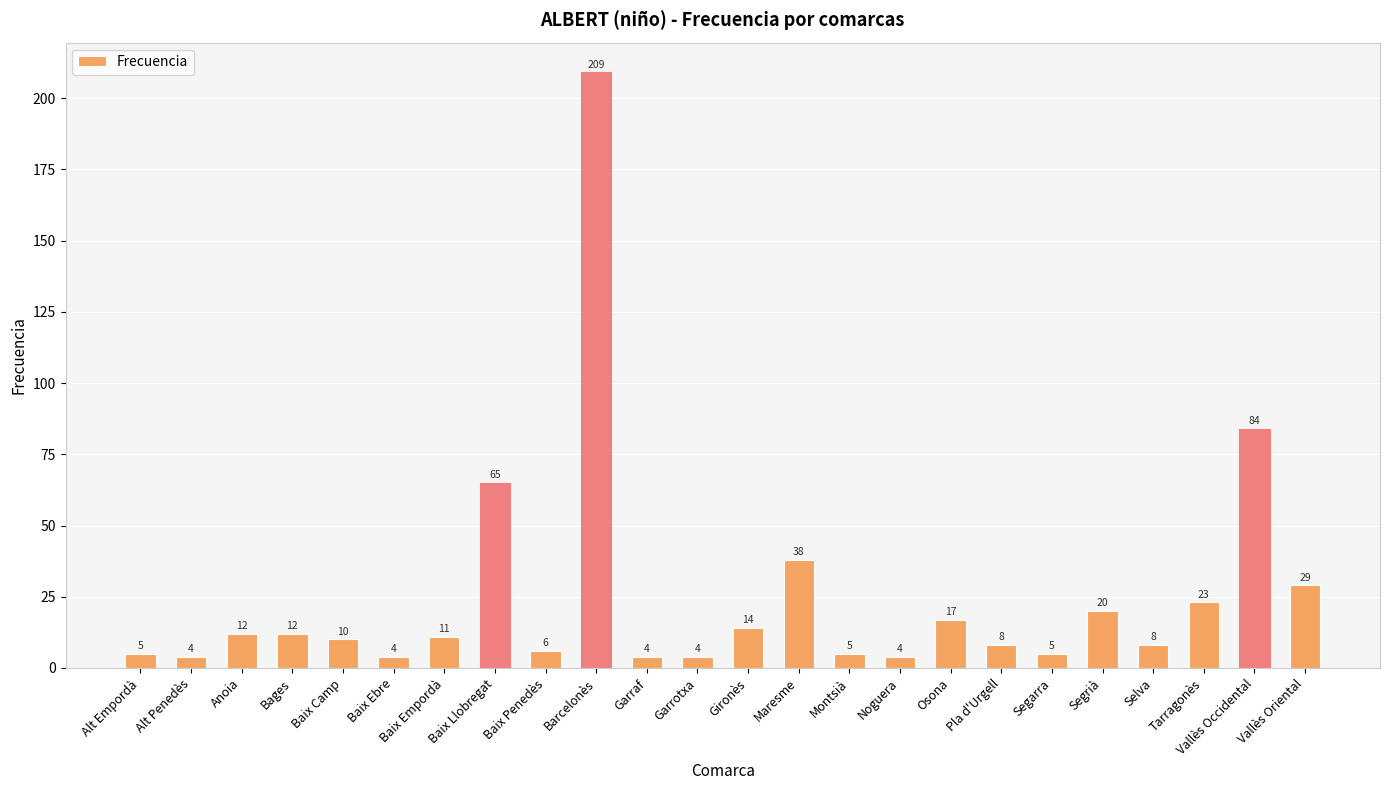

Where does the data first go above 11?

Anoia